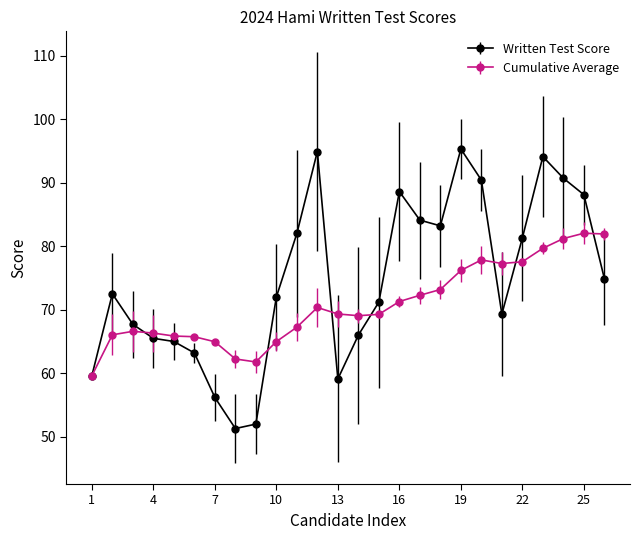

Rank the series by their maximum value, from lowest to highest.

Cumulative Average, Written Test Score